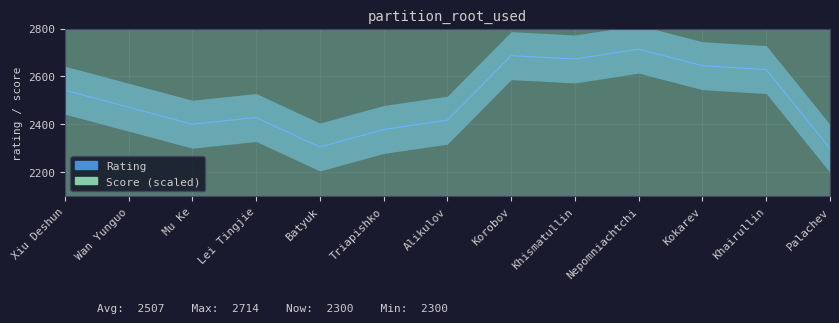

What is the label of the 8th point from the right?

Triapishko